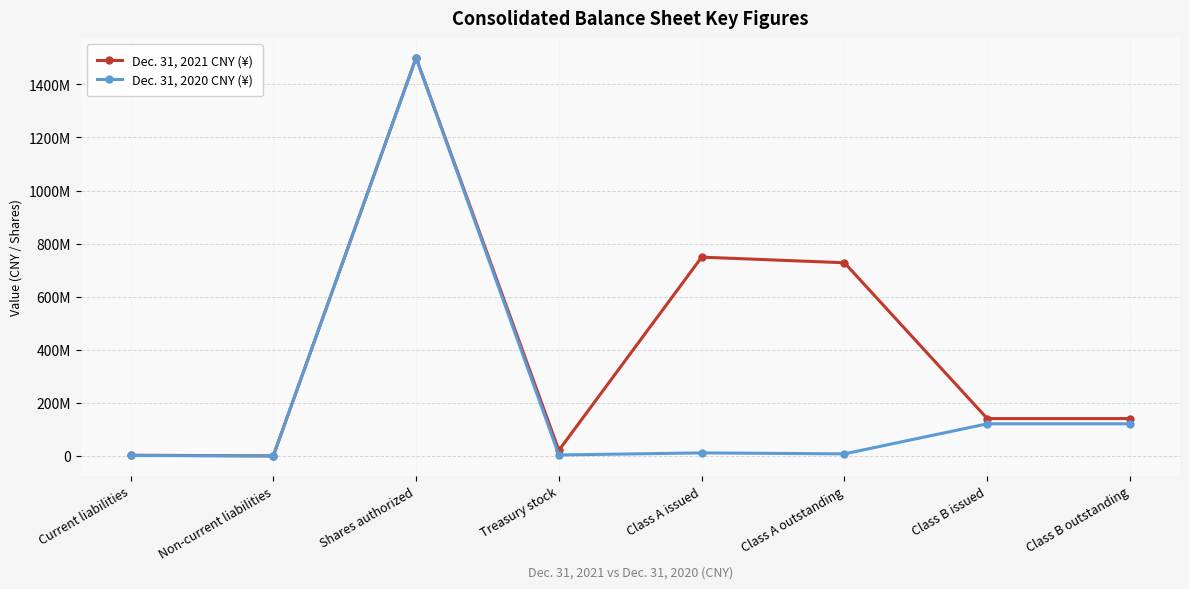

At which category is the sum across all series the highest?

Shares authorized